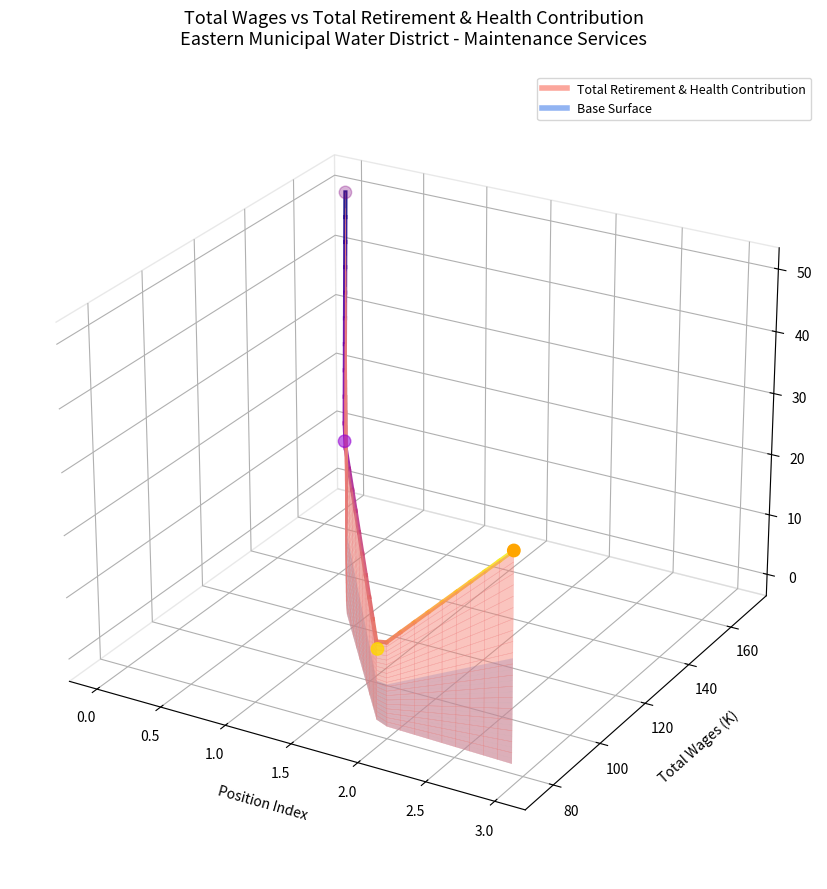

Which has a higher value, 1.0 or 0.5?

1.0